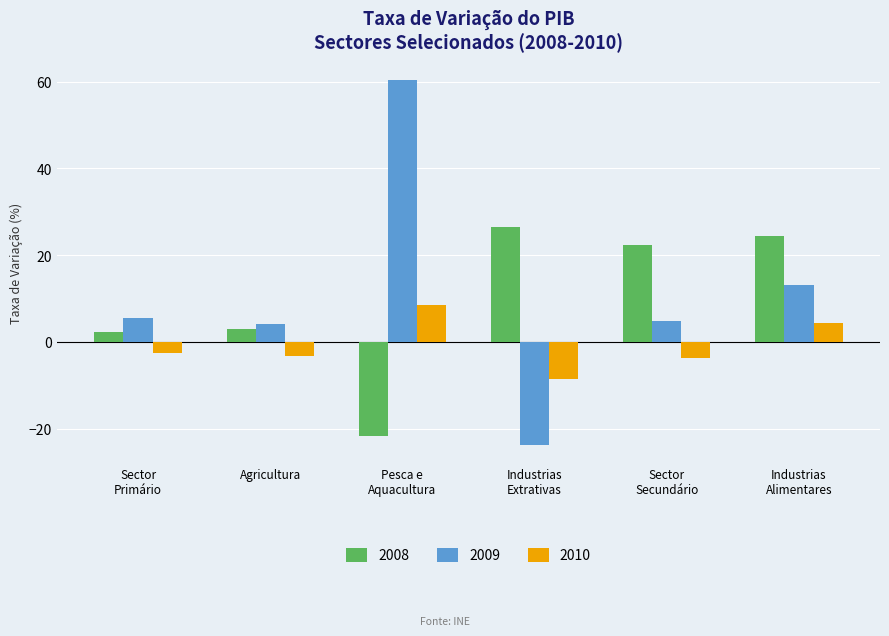

How many values in 2009 are above zero?

5